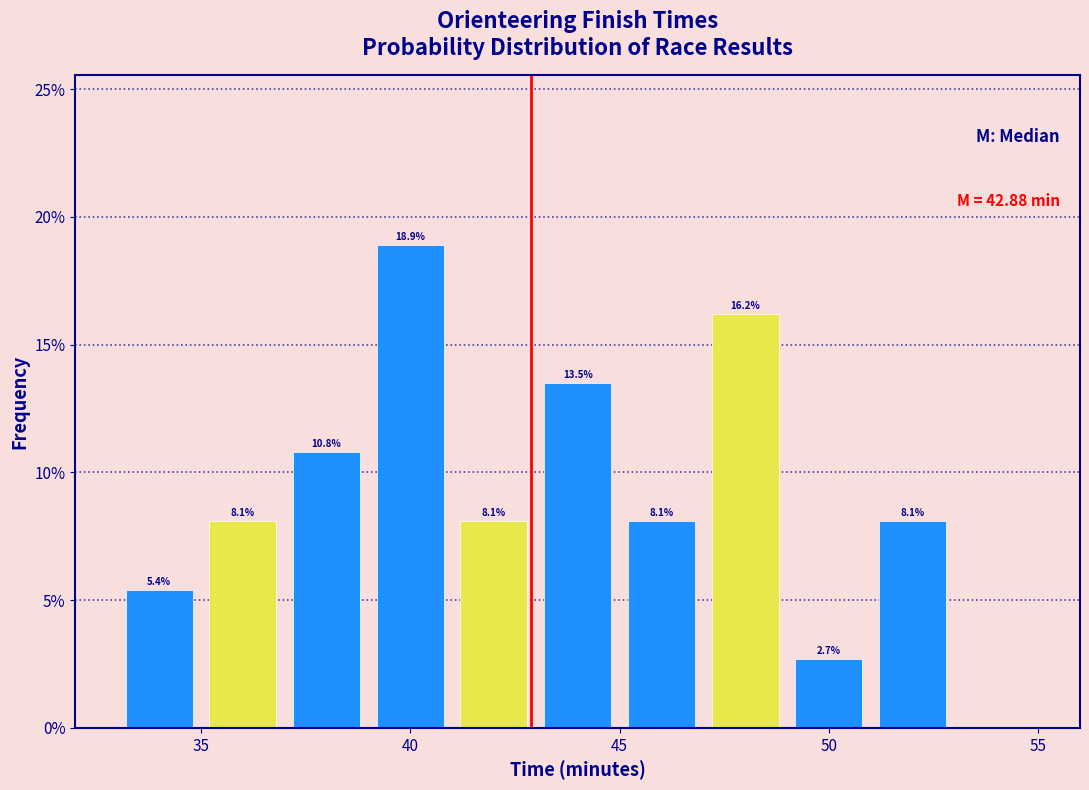

What is the height of the bar covering 49 to 51 on the x-axis?

2.7